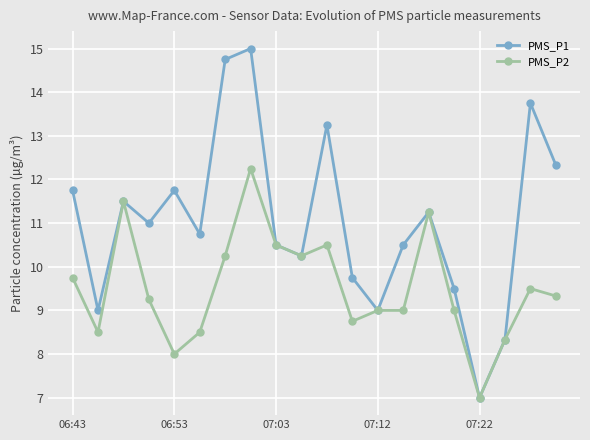

What is the average value of the PMS_P1 series?

11.0